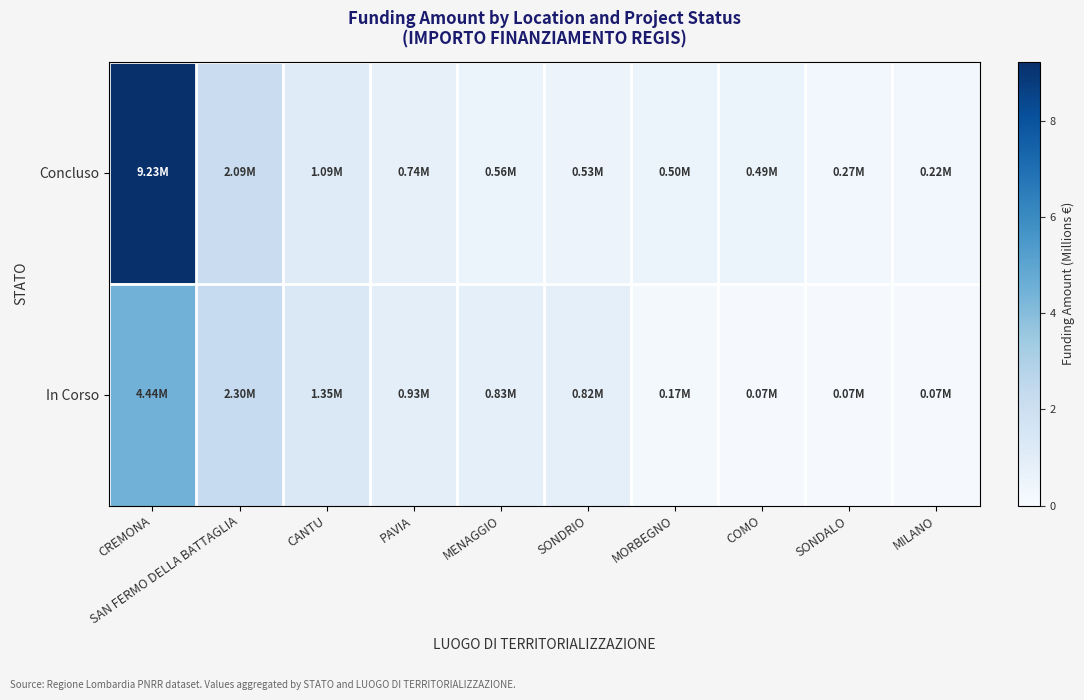

Which series has the largest total across all categories?

Concluso